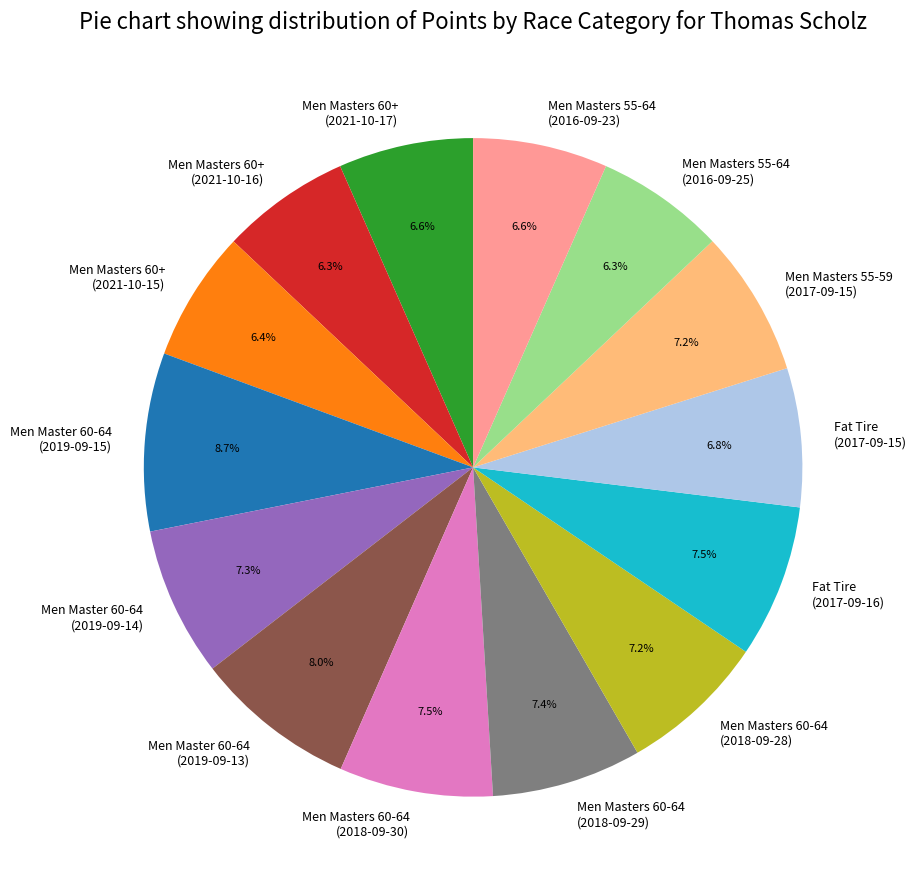

What percentage is NOT represented by Men Masters 55-64 (2016-09-23)?

93.4%